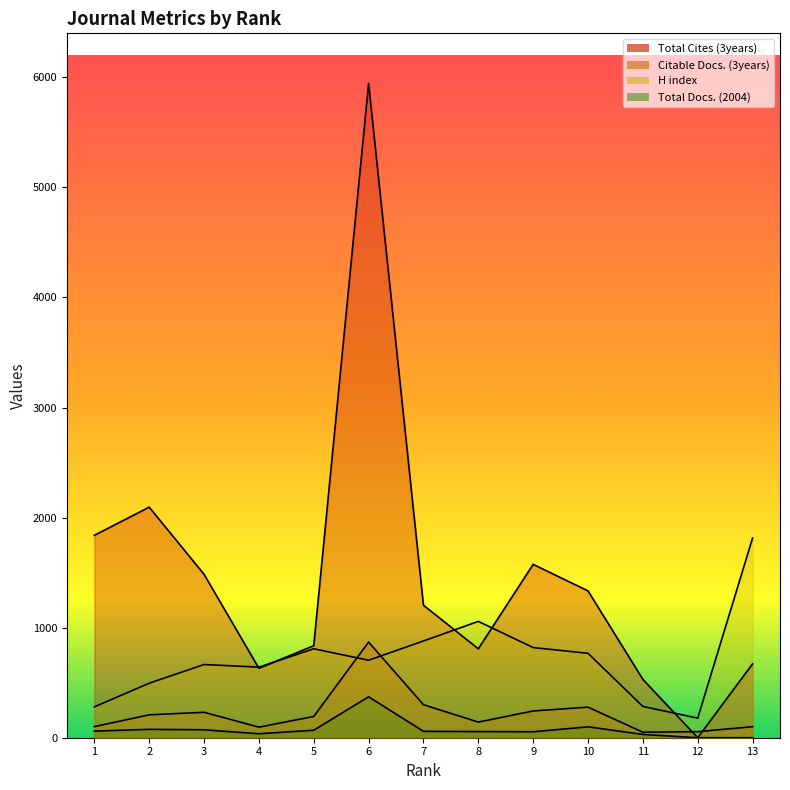

Count the number of categories in the chart.

13